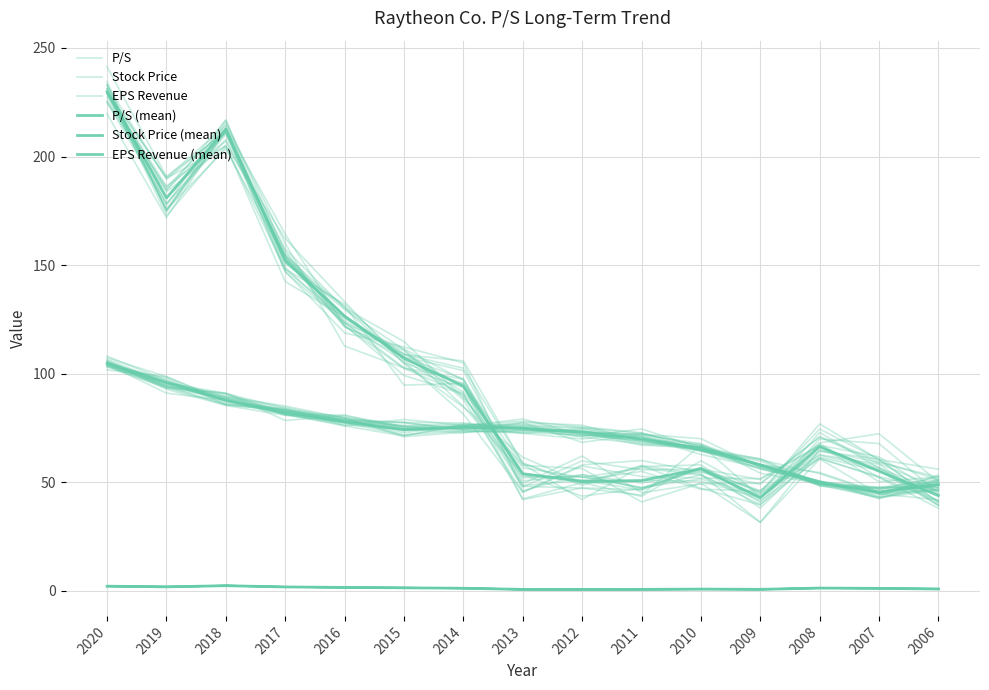

What is the value of the P/S (mean) point at the 10th from the left?

0.7